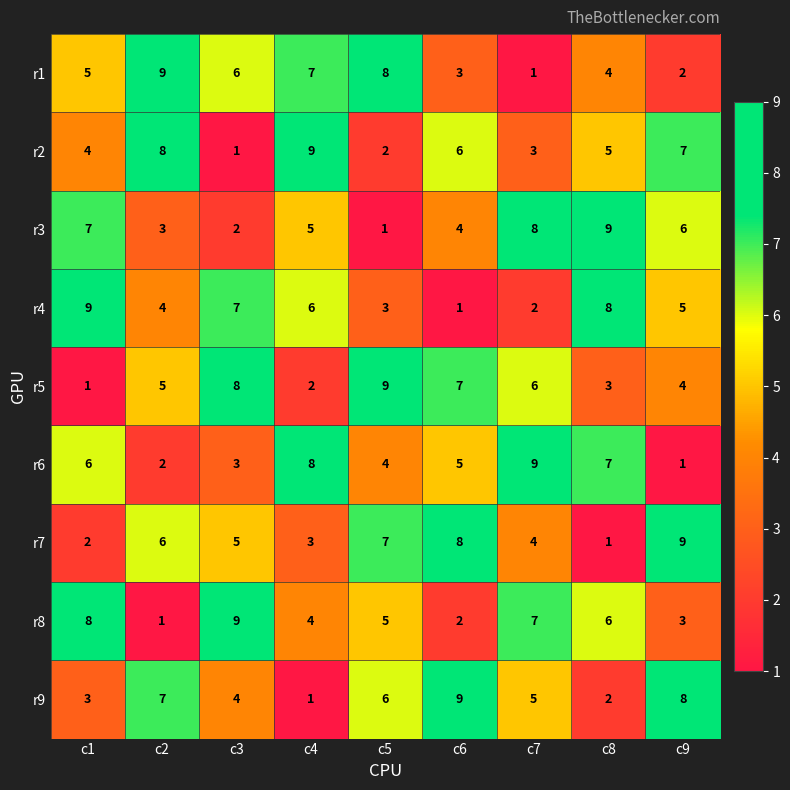

What is the difference between the highest and lowest values at c5?

8